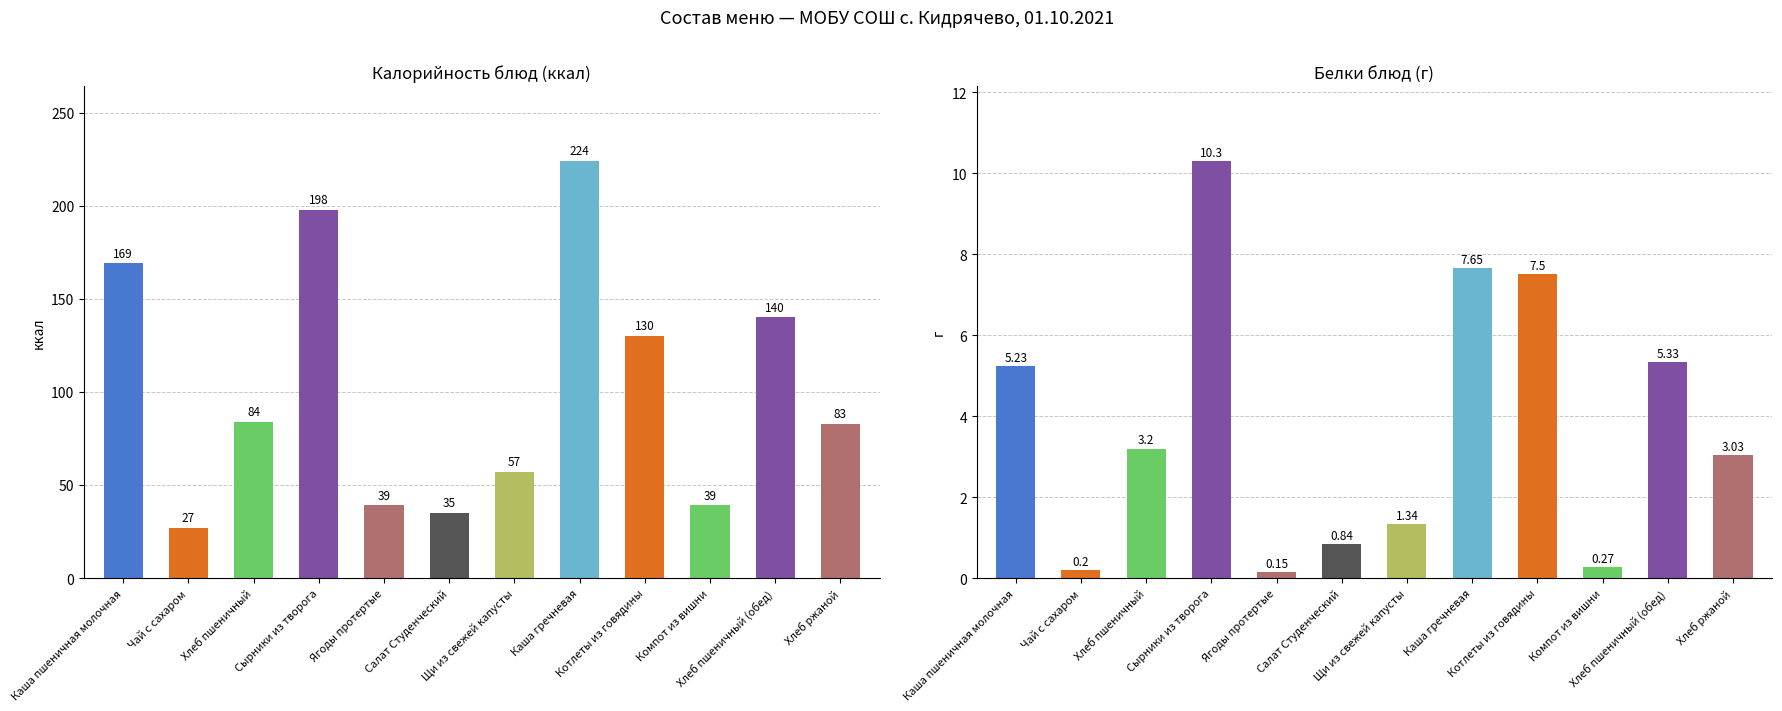

What is the label of the 2nd bar from the left?

Чай с сахаром